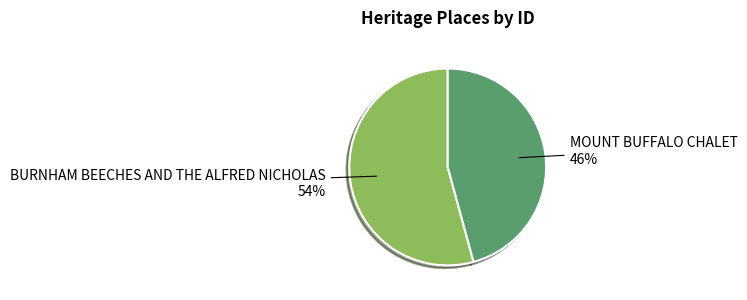

True or false: BURNHAM BEECHES AND THE ALFRED NICHOLAS accounts for 54% of the total.

True